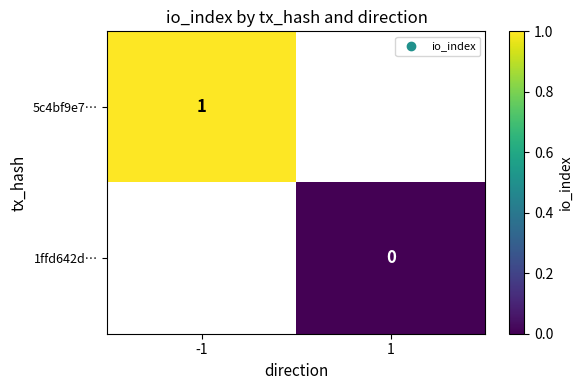

Is it true that 5c4bf9e7… equals 0 at -1?

False